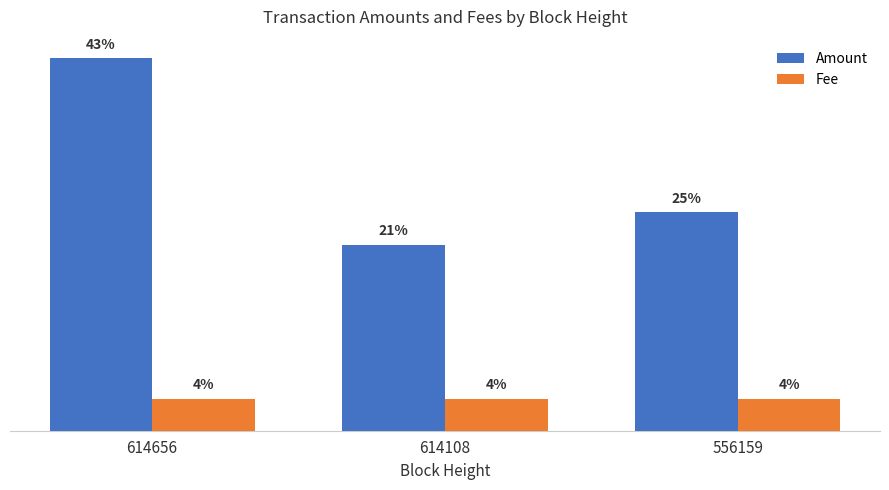

What are all the series names shown in the legend?

Amount, Fee